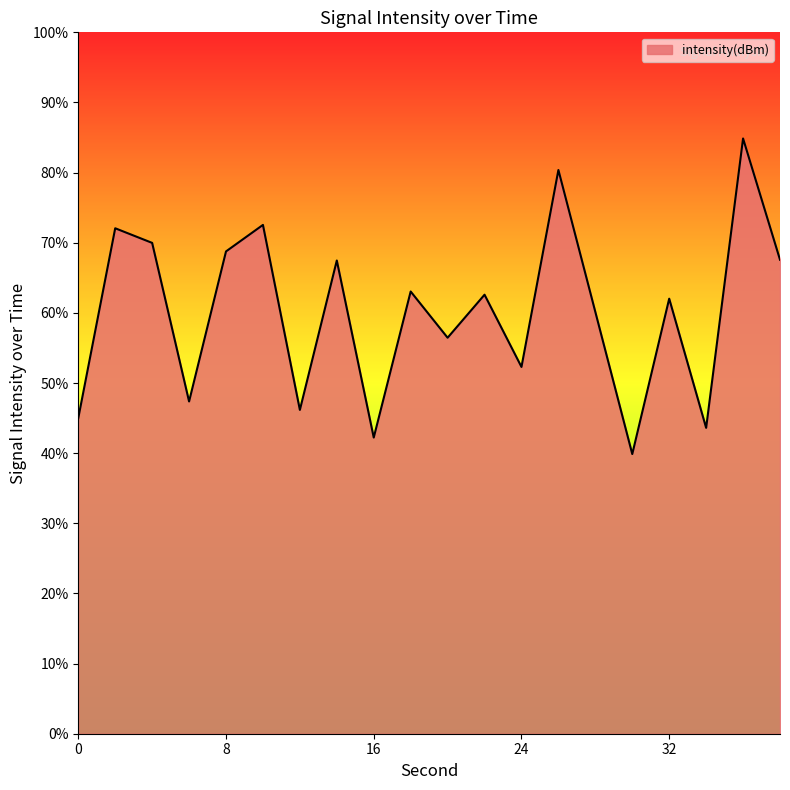

What is the smallest value displayed?

39.9